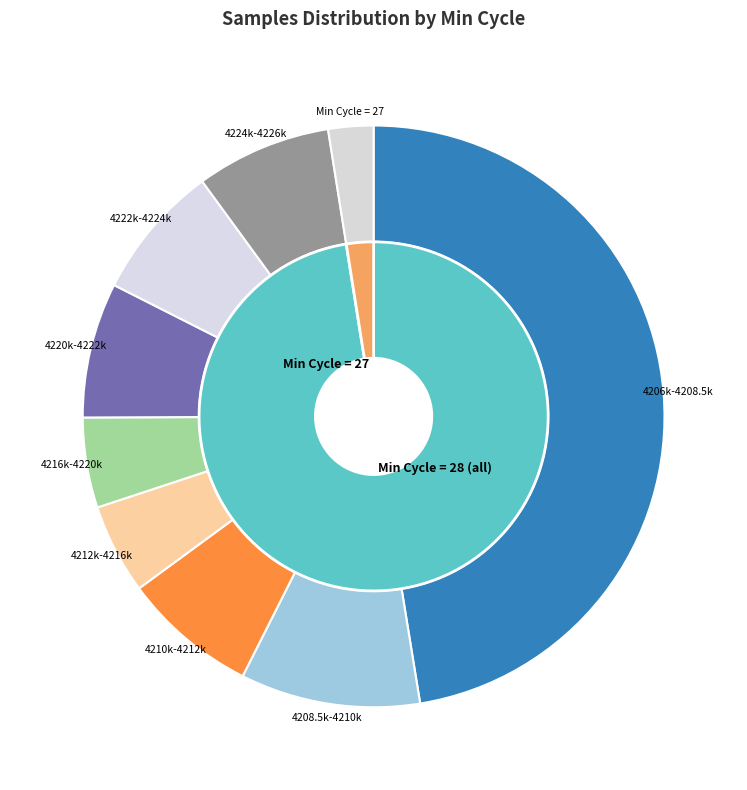

What is the ratio of the value at 28 to the value at 28?

1.0